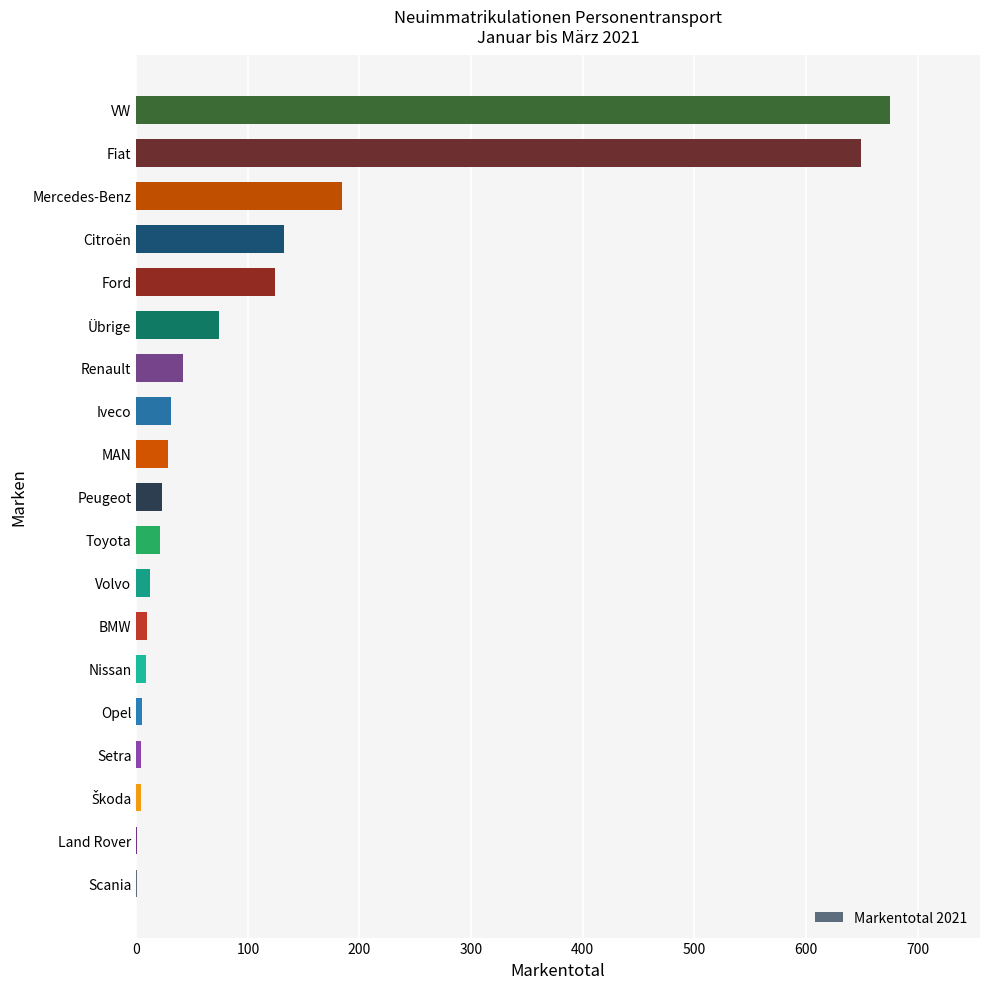

Where is the data nearest to the value 338?

Mercedes-Benz